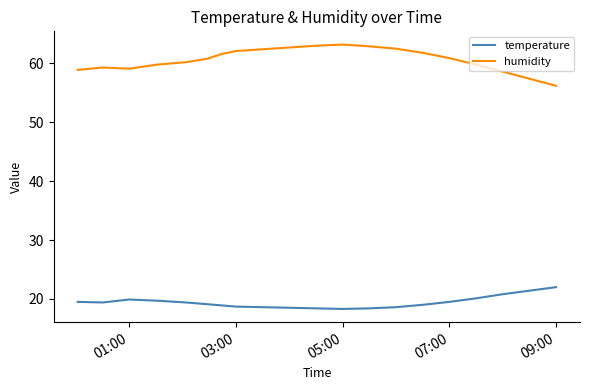

True or false: temperature and humidity intersect in this chart.

False